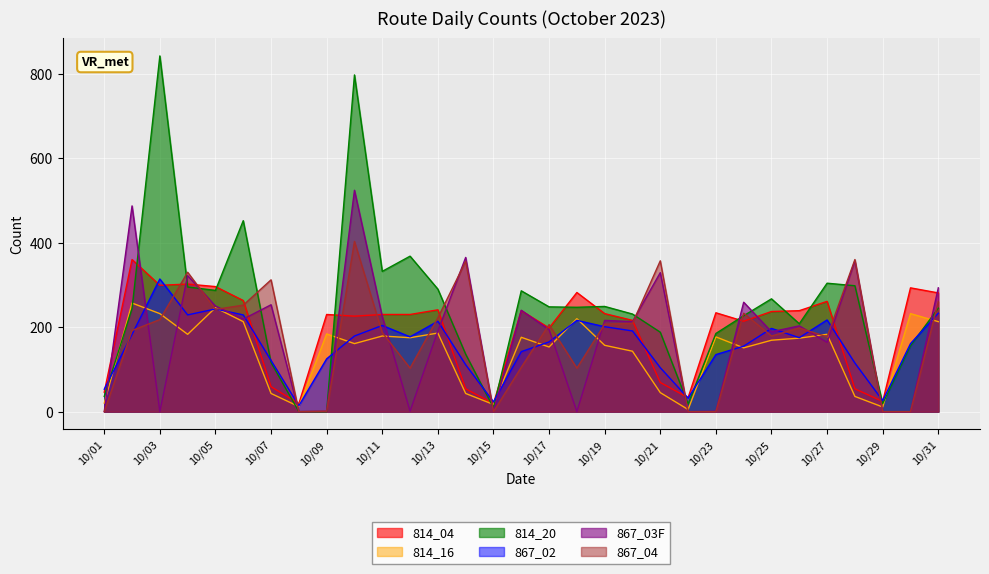

At which label does 867_03F reach its minimum?

10/01